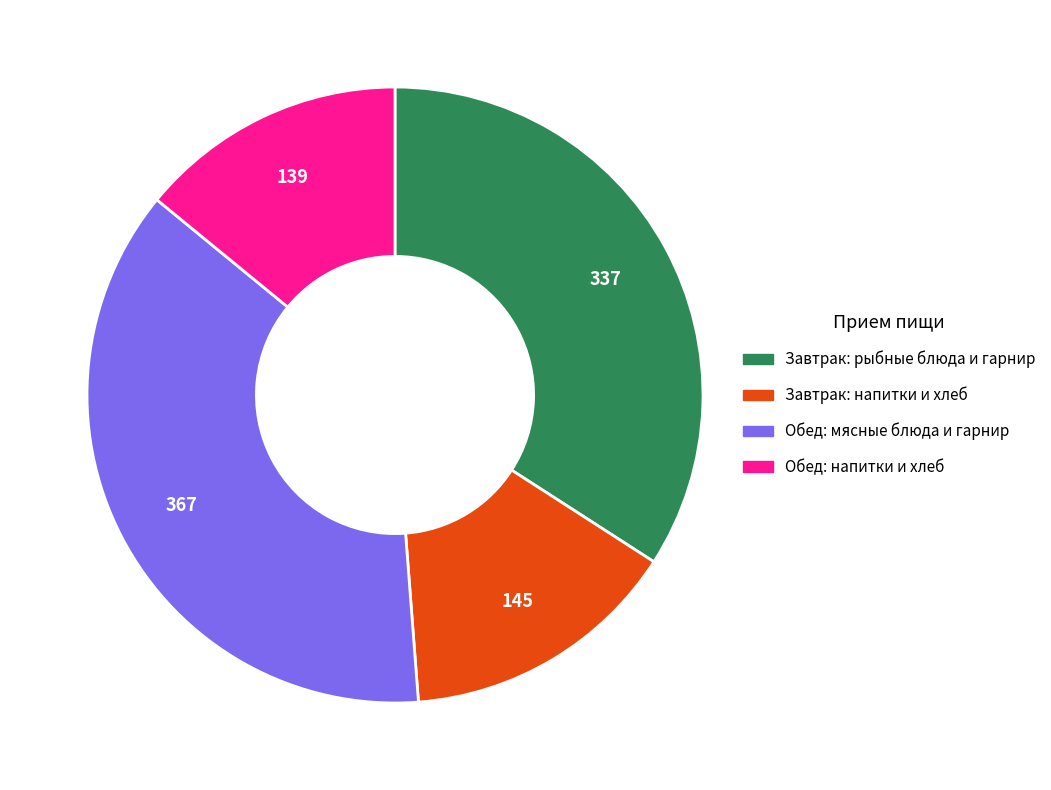

Between Завтрак: рыбные блюда и гарнир and Обед: мясные блюда и гарнир, which is larger?

Обед: мясные блюда и гарнир